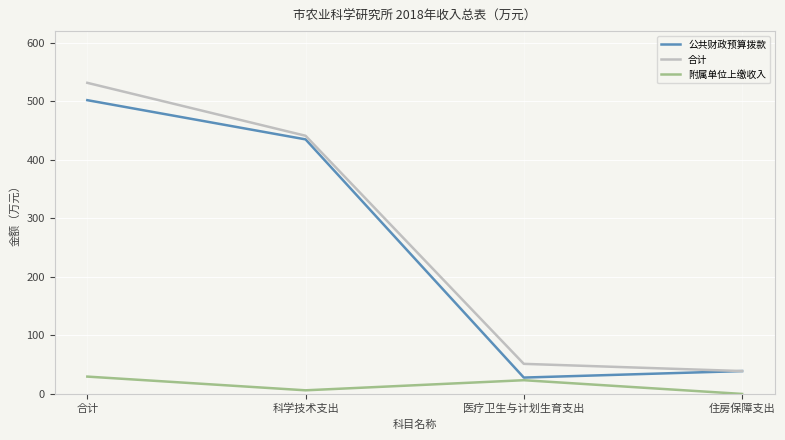

Where is 公共财政预算拨款 nearest to the value 264?

科学技术支出